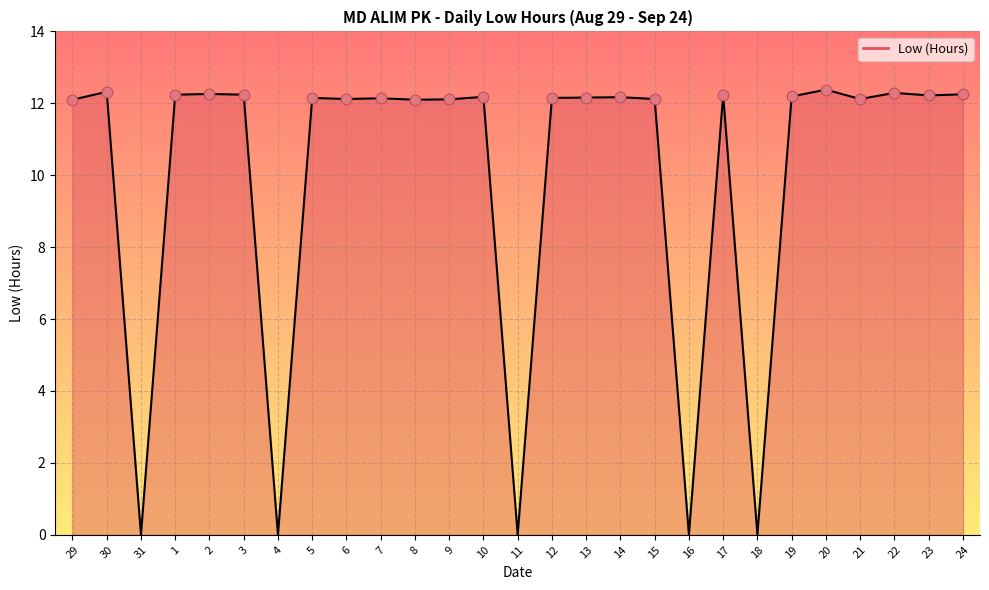

Approximately how many times larger is the value at 21 compared to 1?

1.0